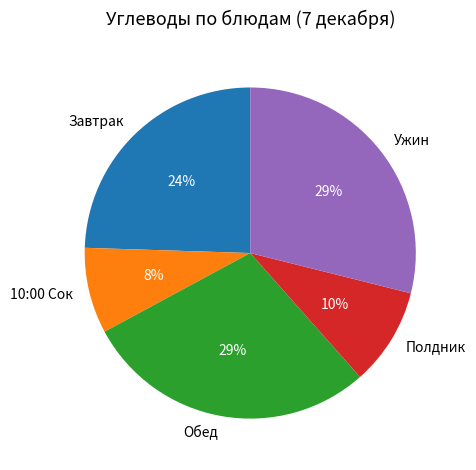

To the nearest percent, what percentage of the pie is Обед?

29%